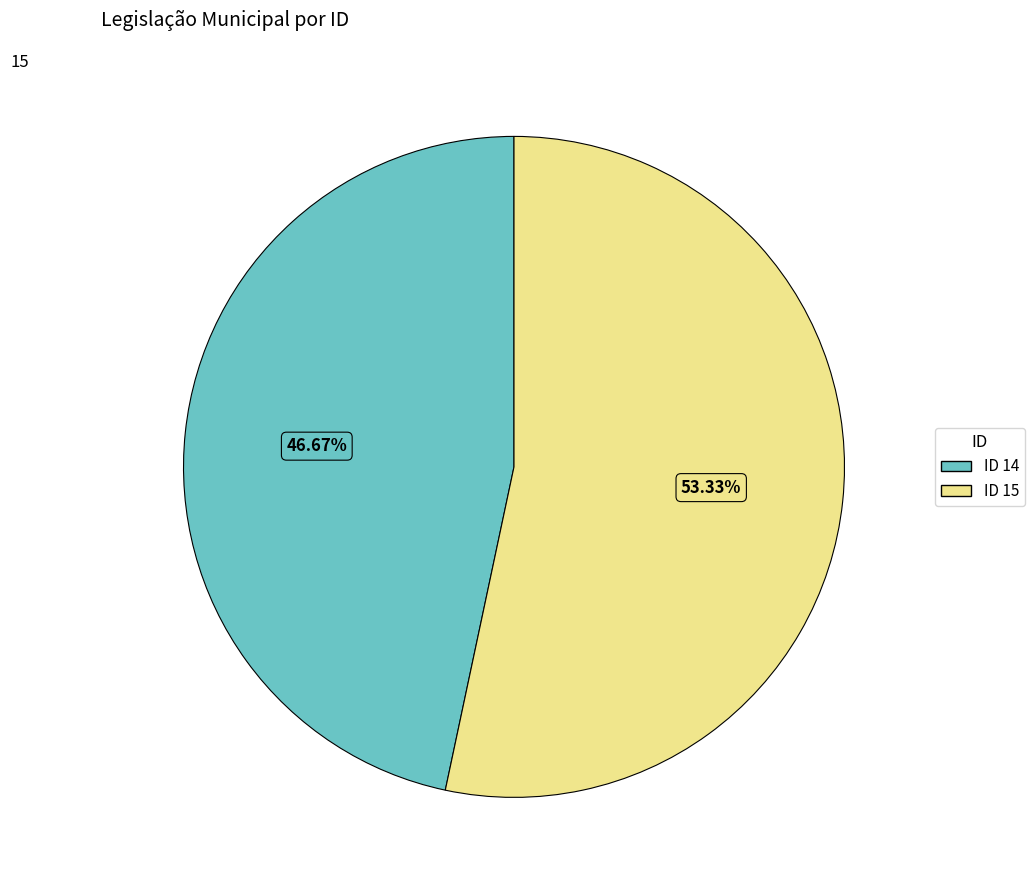

Does ID 14 account for over 50% of the chart?

No